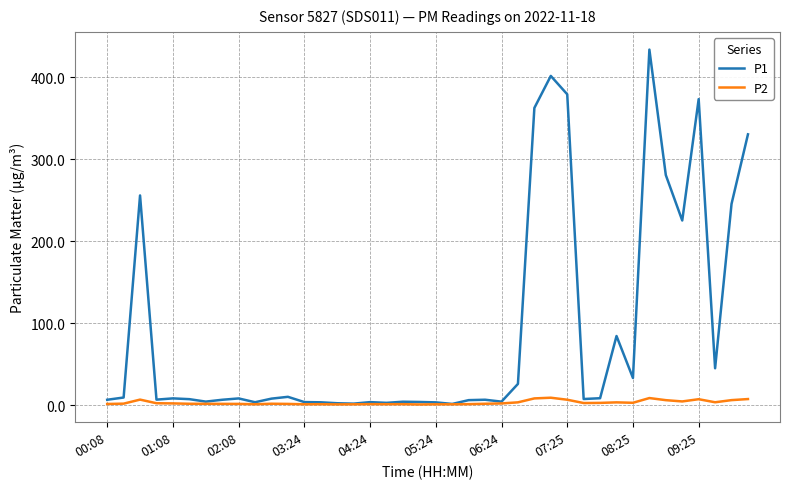

Which series has the largest total across all categories?

P1